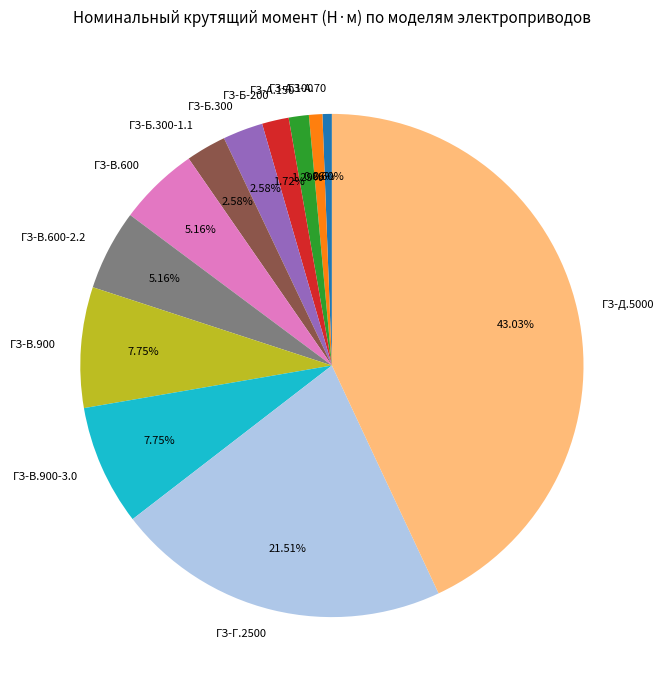

True or false: ГЗ-Д.5000 accounts for 37% of the total.

False